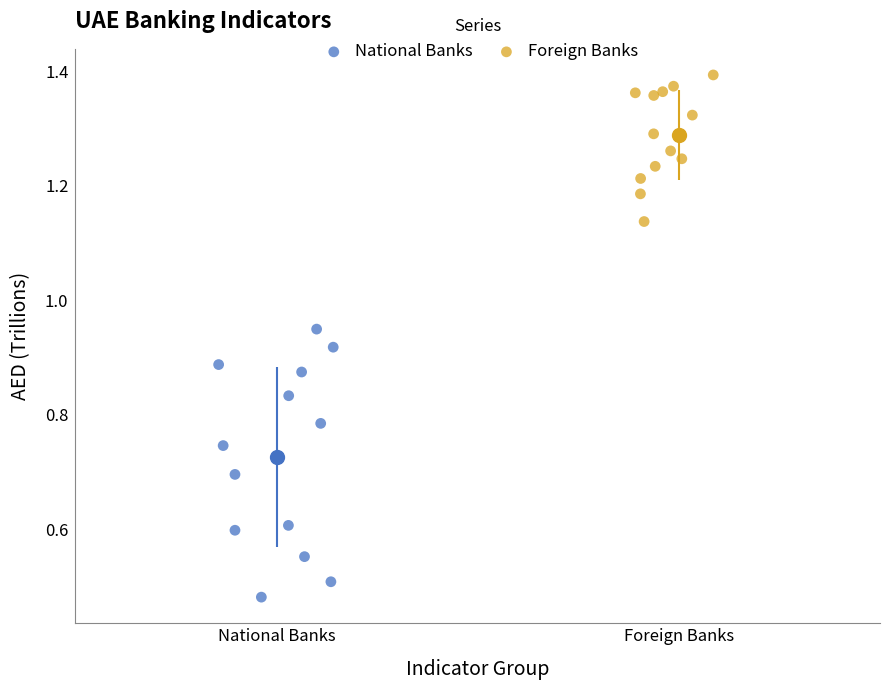

Which series reaches the maximum Y coordinate?

Foreign Banks